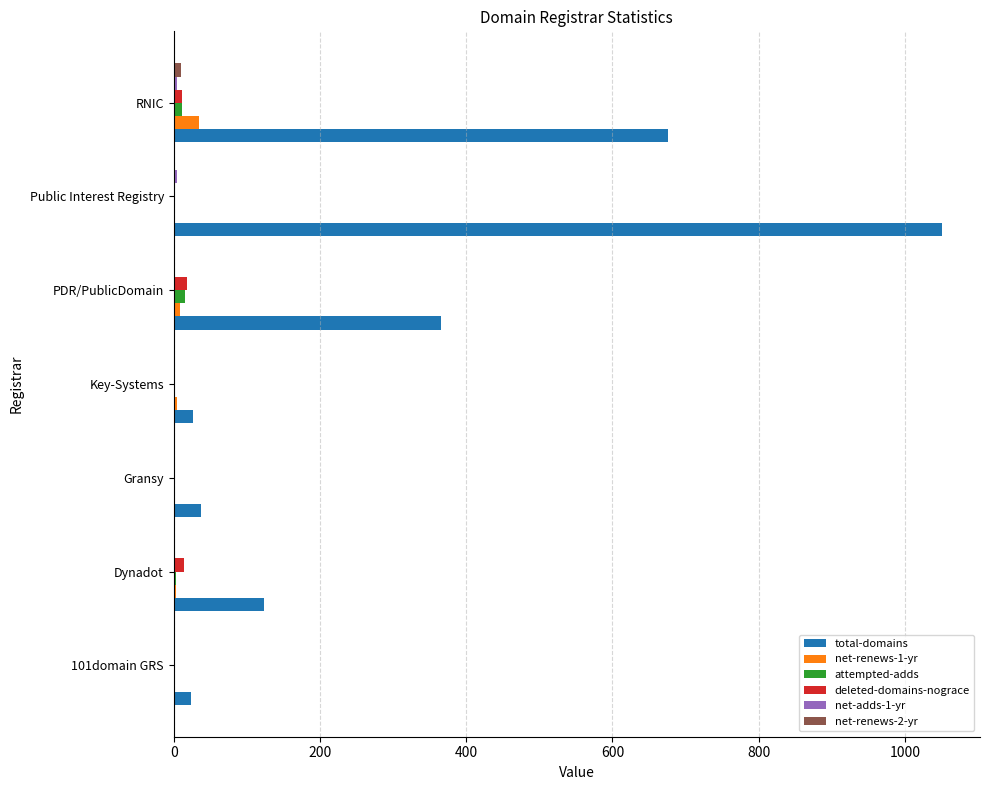

Count the number of data series in this chart.

6